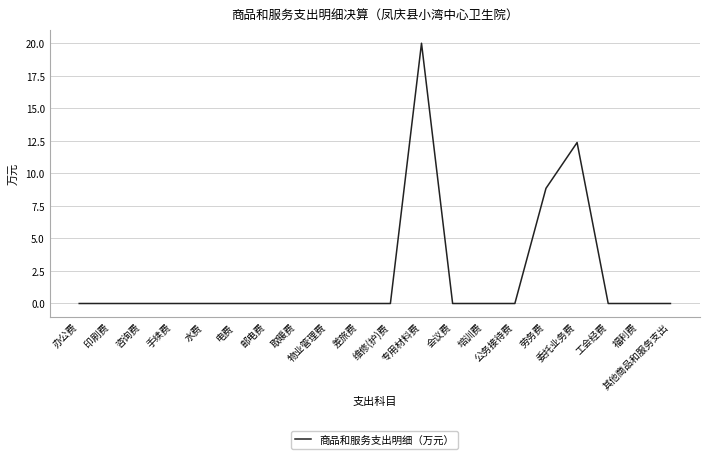

Is this an area chart (filled region under the line)?

No